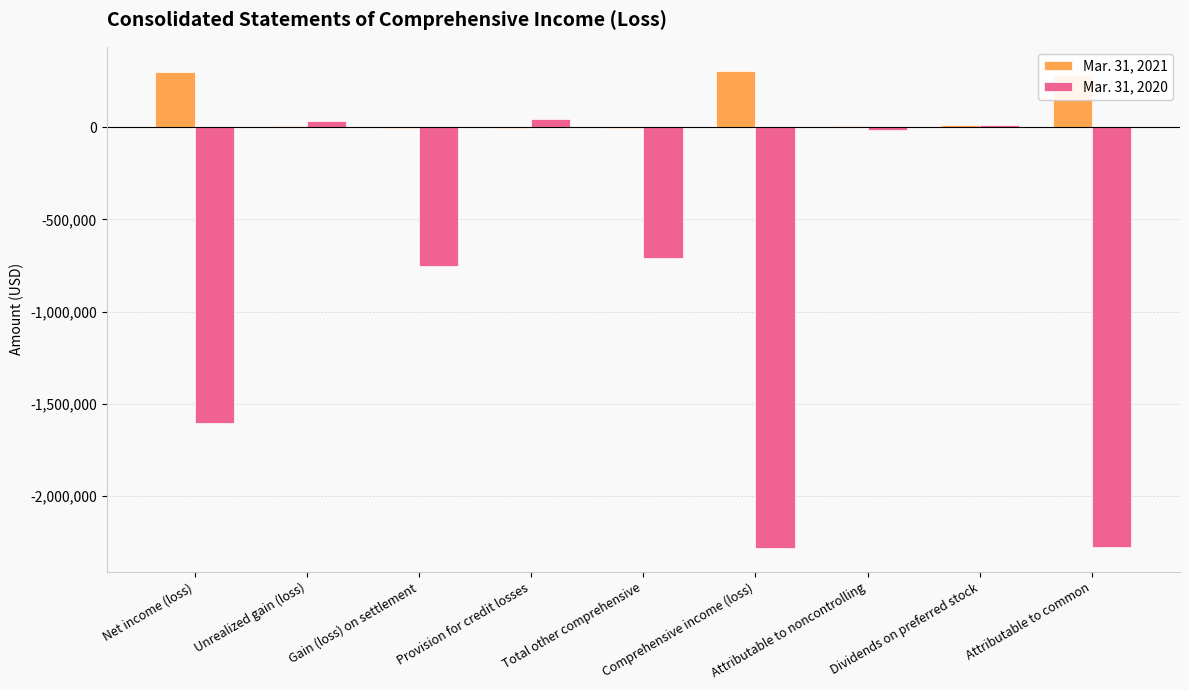

What is the average value of the Mar. 31, 2020 series?

-840023